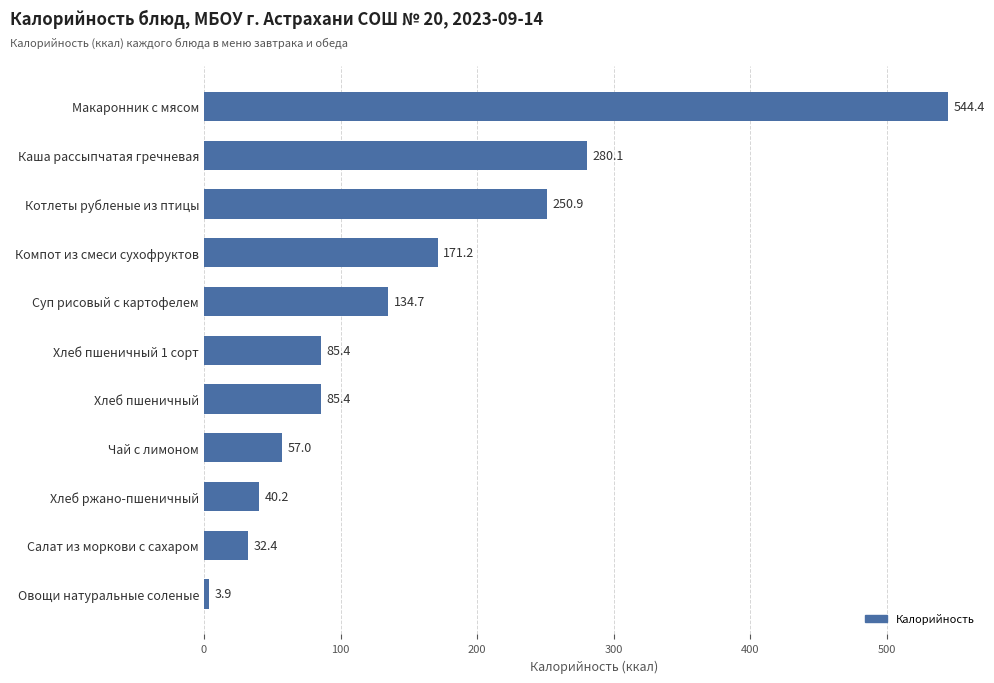

How many data points are less than 85?

4